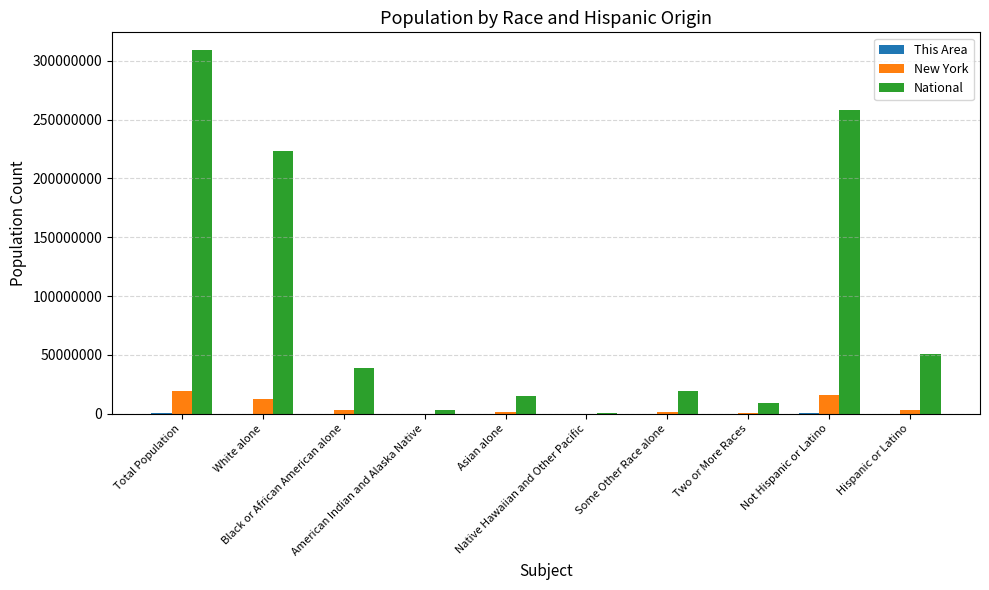

Which series has the largest total across all categories?

National